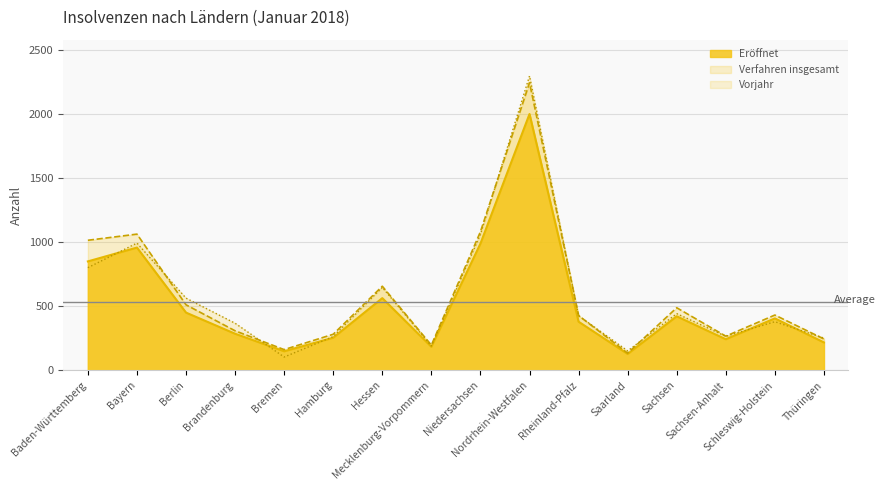

What are all the series names shown in the legend?

Eröffnet, Verfahren insgesamt, Vorjahr